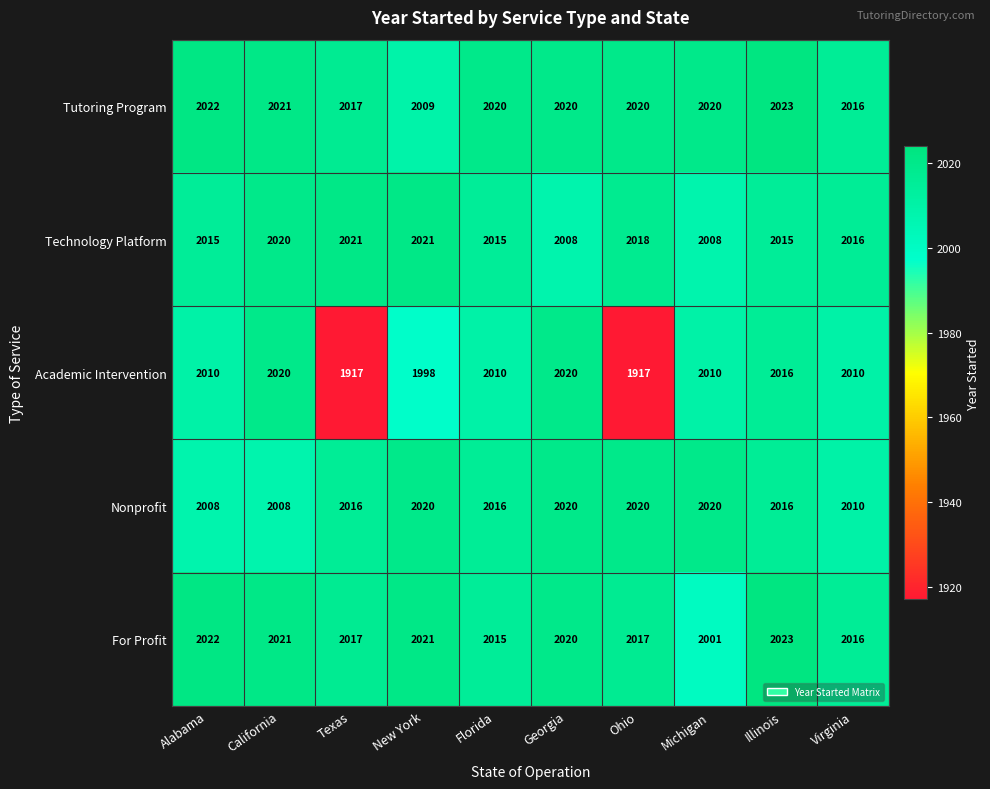

The Technology Platform series shows 2018 at Ohio. True or false?

True